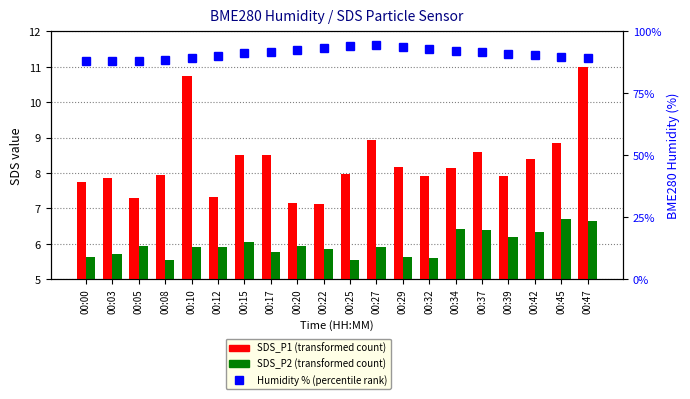

At which category is the sum across all series the highest?

00:27